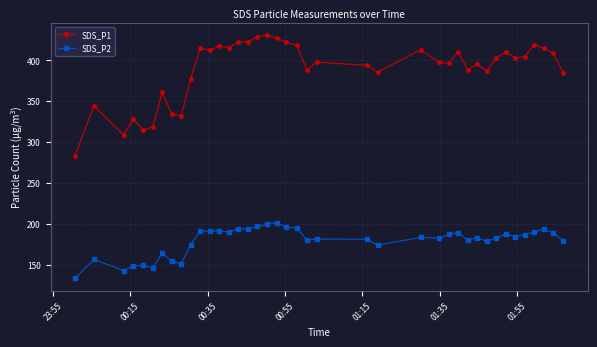

What is the difference between the maximum and minimum values in the SDS_P2 series?

68.4